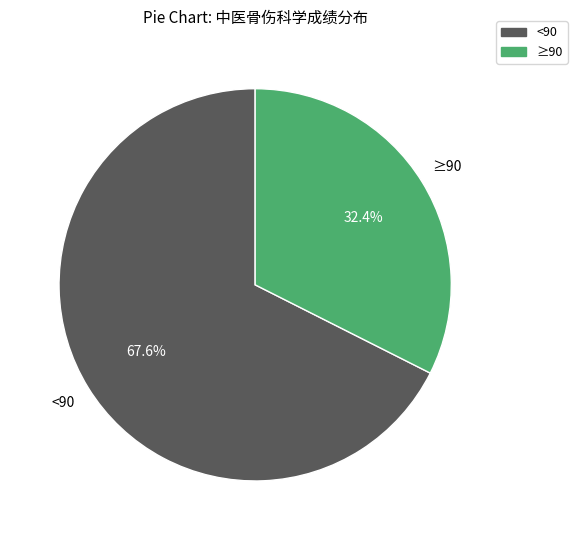

Is there a majority slice in this chart?

Yes